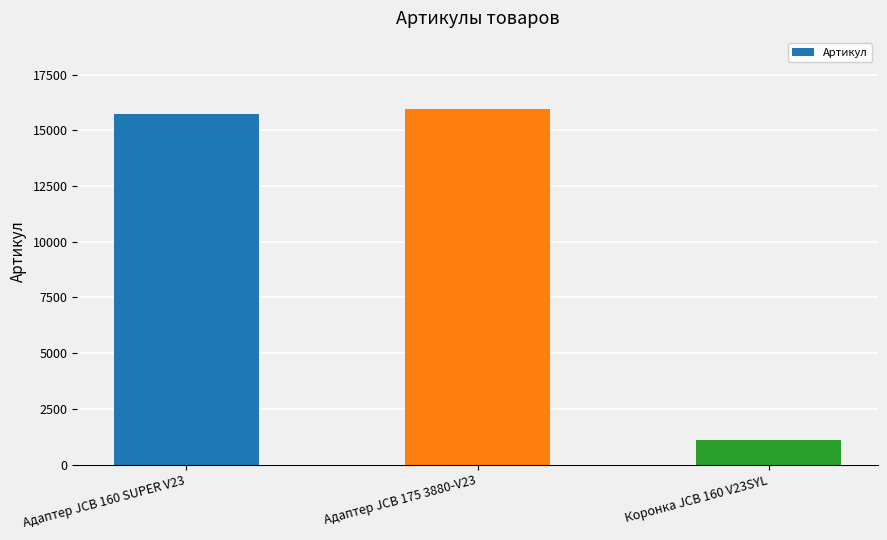

What is the label of the 2nd bar from the right?

Адаптер JCB 175 3880-V23